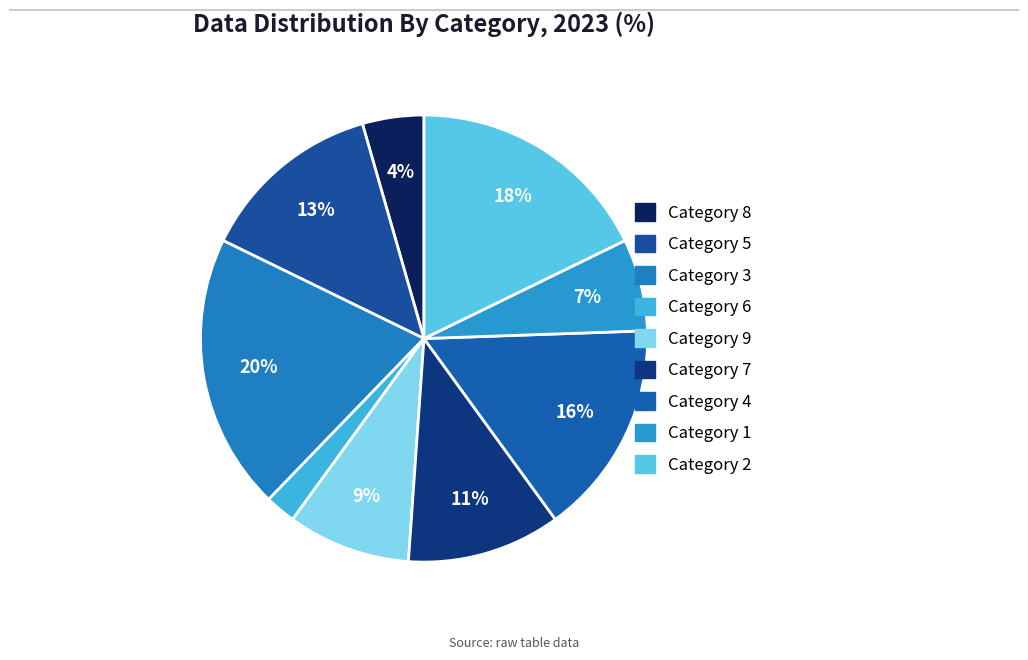

Rank the categories by value from highest to lowest.

3, 2, 4, 5, 7, 9, 1, 8, 6